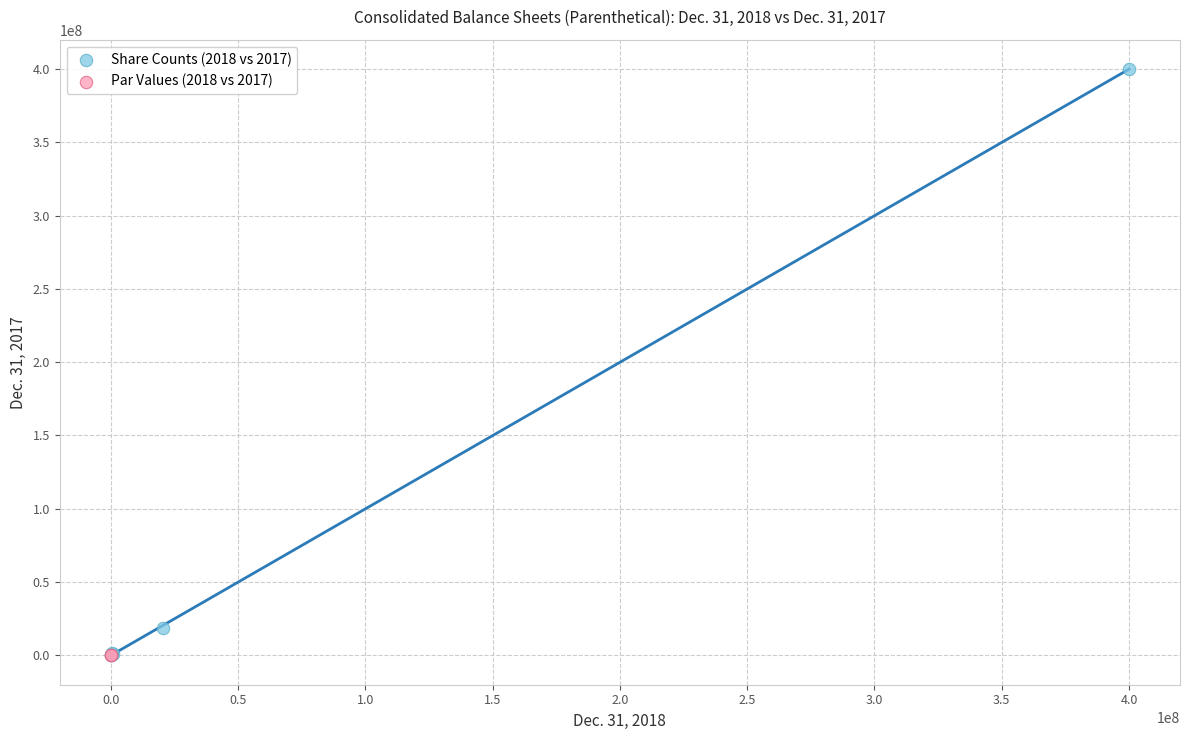

What are all the series names shown in the legend?

Share Counts (2018 vs 2017), Par Values (2018 vs 2017)